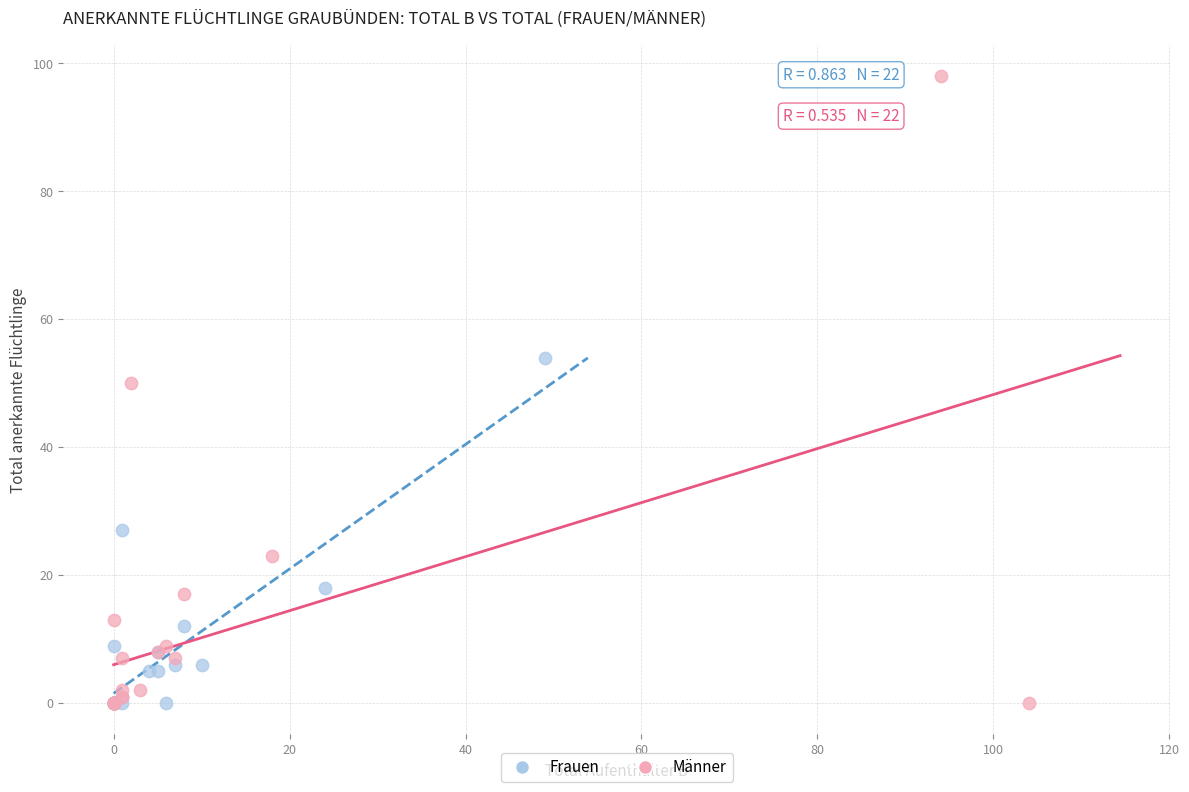

Which series contains the highest Y value?

Männer